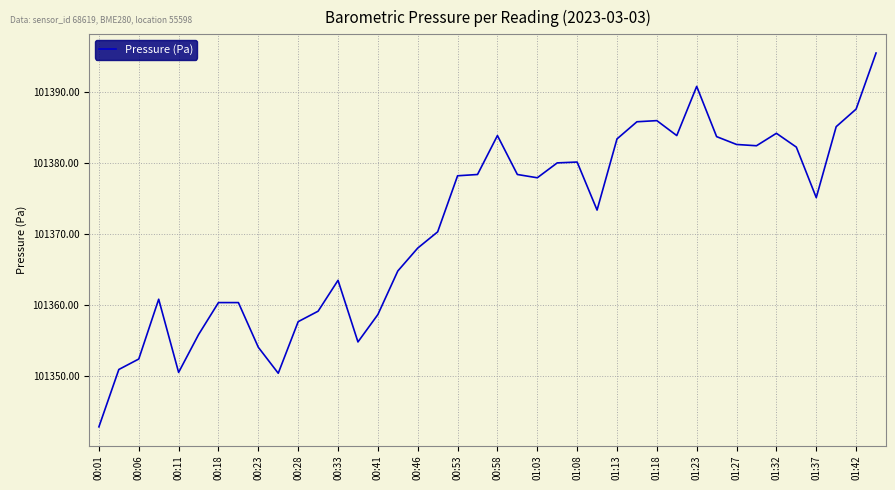

What is the difference between the maximum and minimum values?

52.5